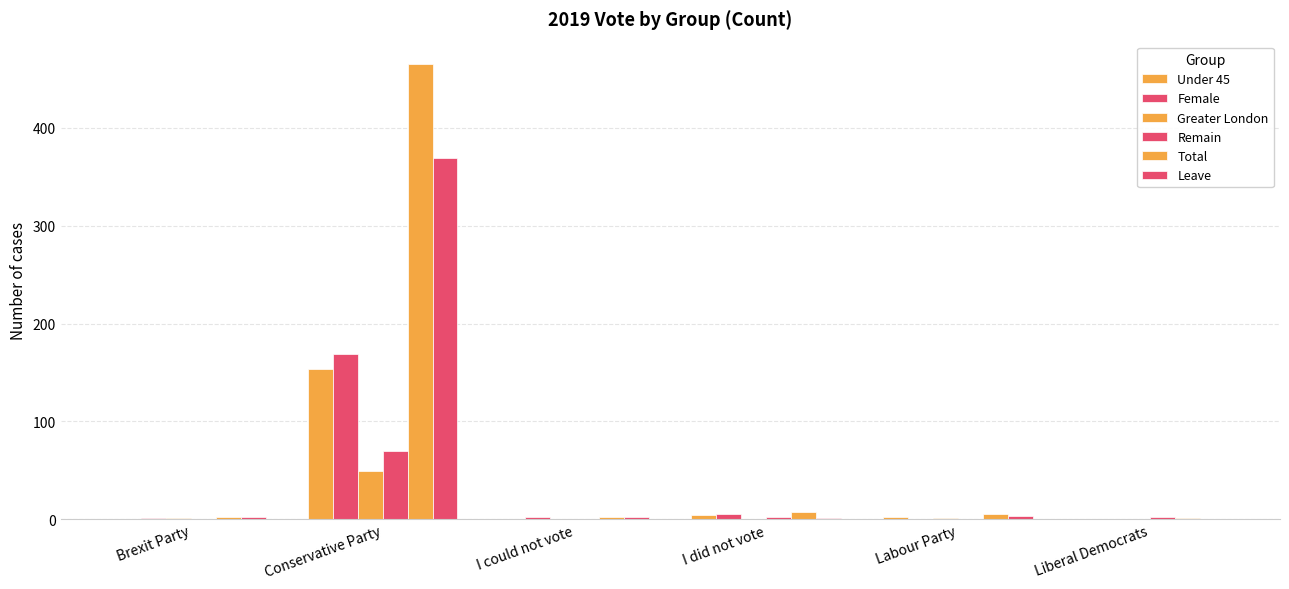

Which label corresponds to the largest value in the chart?

Conservative Party